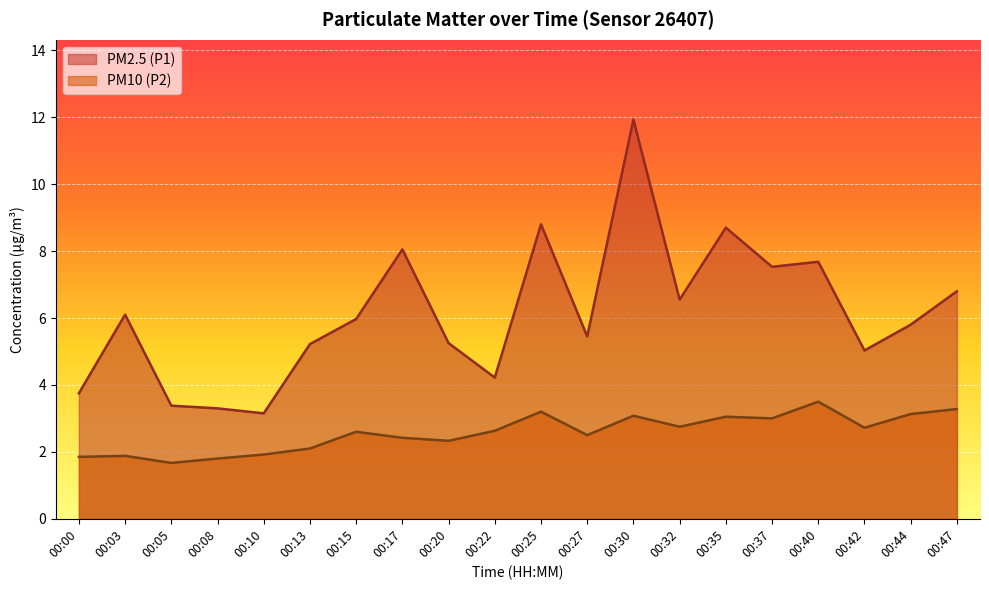

True or false: PM2.5 (P1) and PM10 (P2) cross at least once.

False